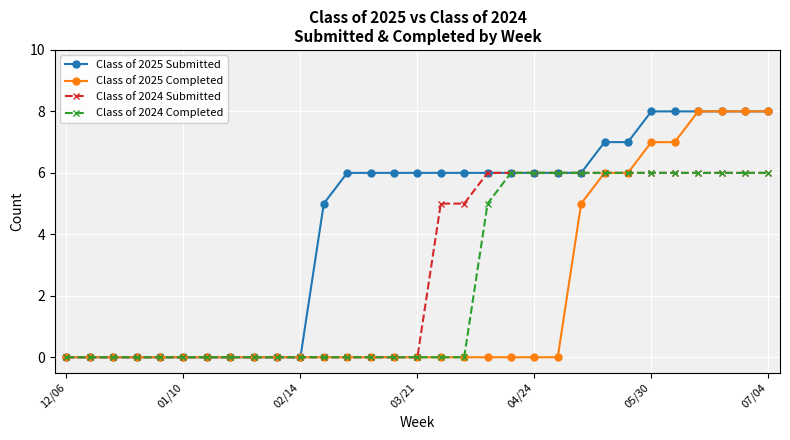

What is the sum of all Class of 2025 Completed values?

63